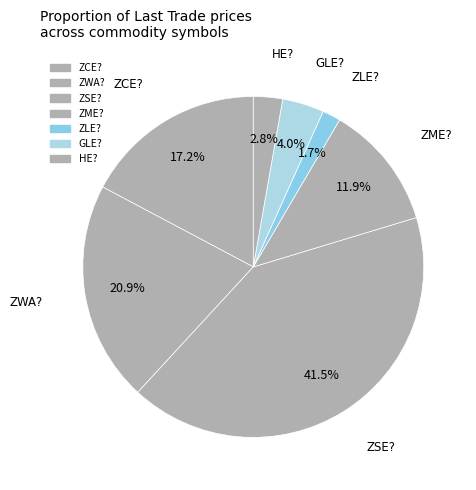

How many segments does this pie chart have?

7